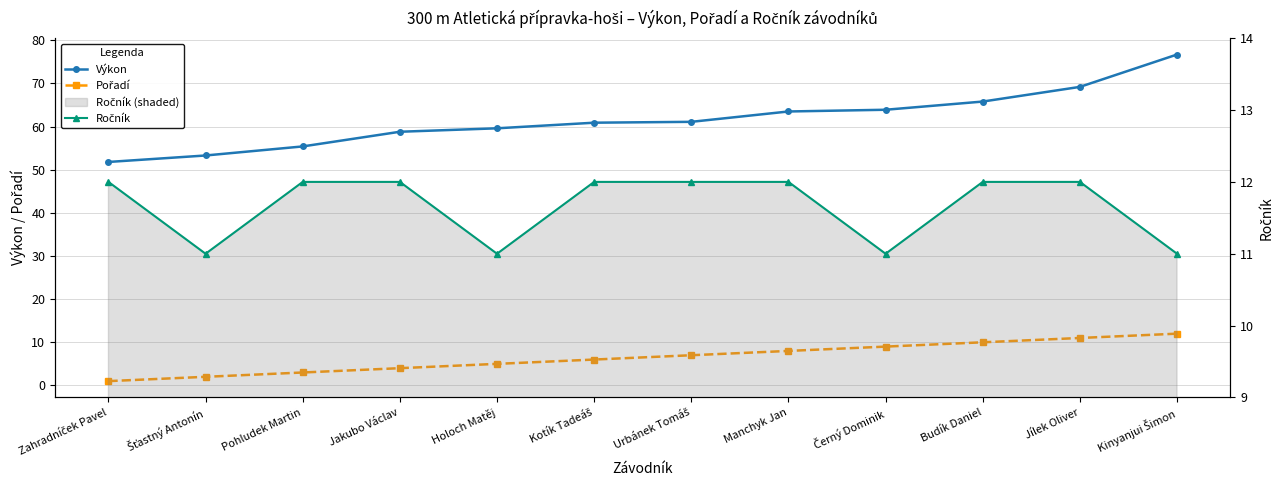

How many series are shown in this chart?

3